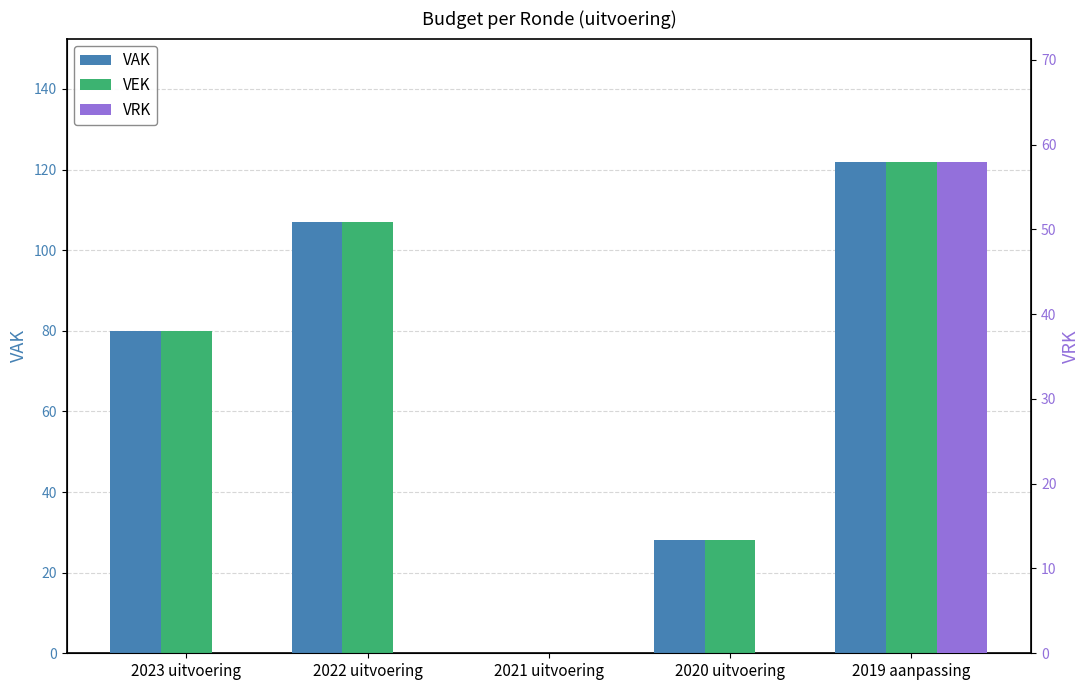

Reading left to right, extract all data points from this chart.

VAK: 2023 uitvoering=80	2022 uitvoering=107	2021 uitvoering=0	2020 uitvoering=28	2019 aanpassing=122
VEK: 2023 uitvoering=80	2022 uitvoering=107	2021 uitvoering=0	2020 uitvoering=28	2019 aanpassing=122
VRK: 2023 uitvoering=0	2022 uitvoering=0	2021 uitvoering=0	2020 uitvoering=0	2019 aanpassing=58